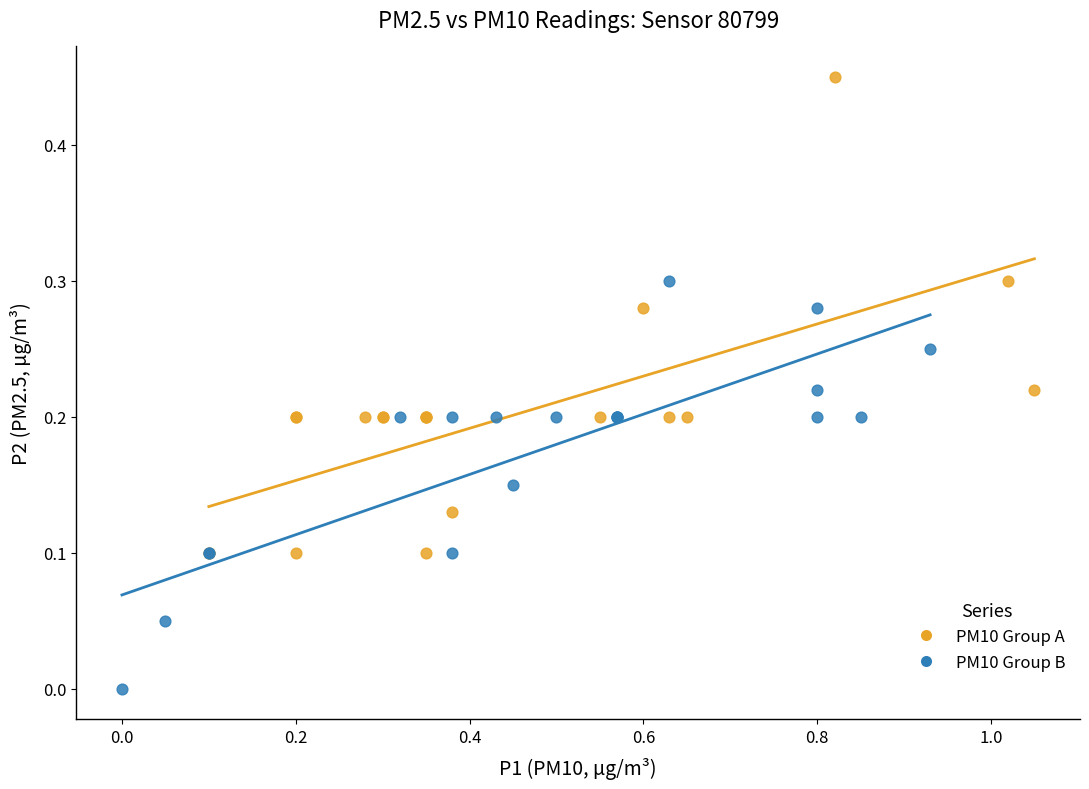

Which series contains the highest Y value?

PM10 Group A